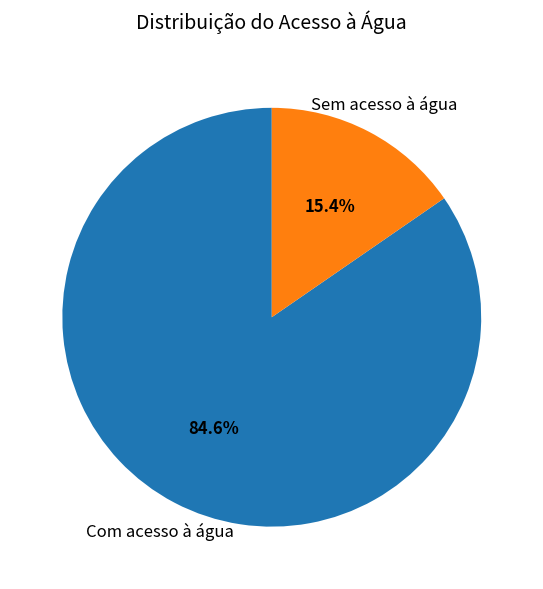

To the nearest percent, what is the difference between the largest and smallest slice percentages?

69%